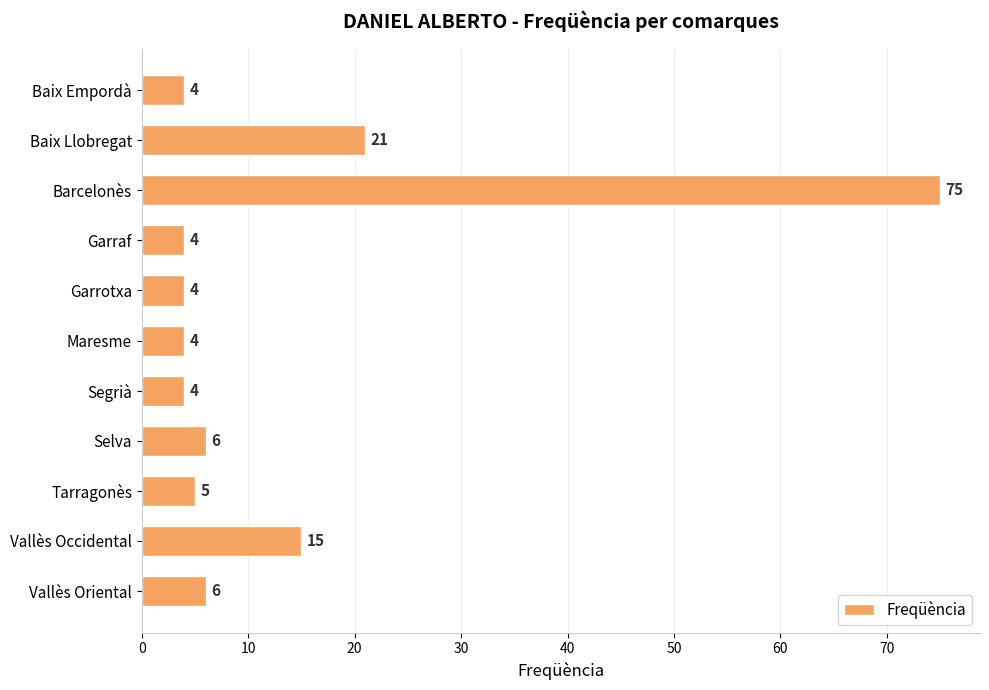

What is the smallest value displayed?

4